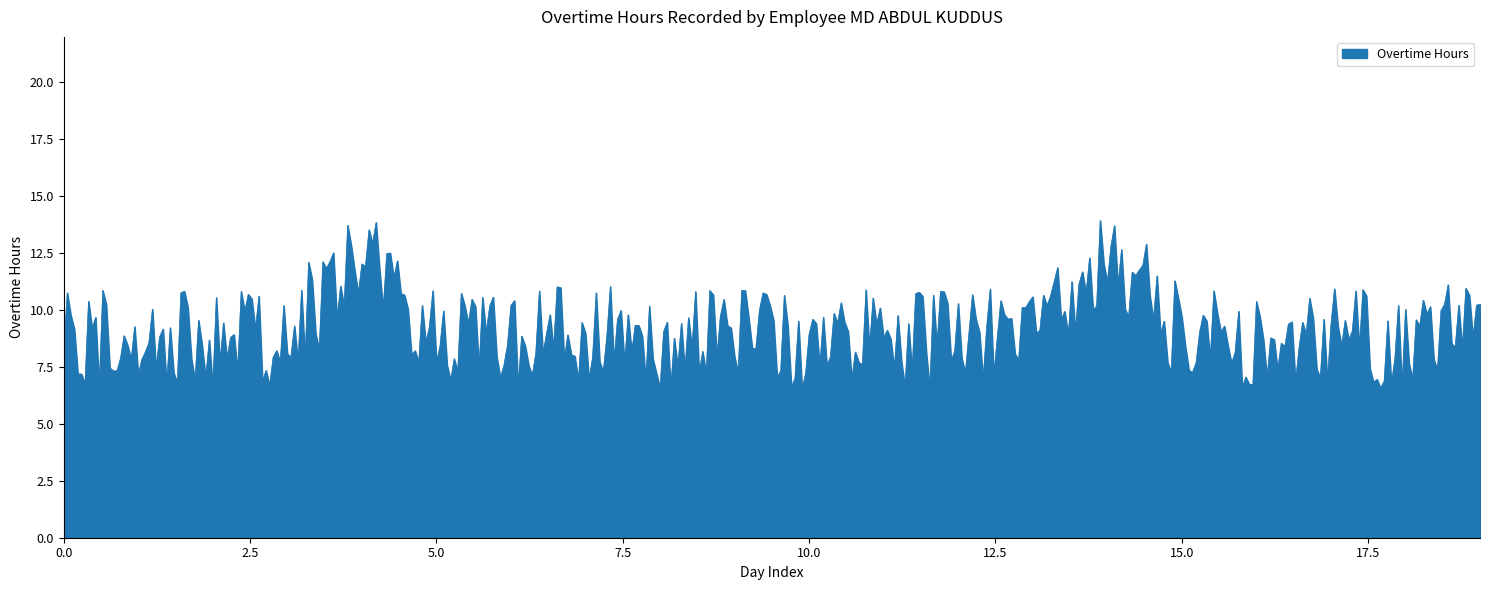

What is the greatest value displayed?

13.9